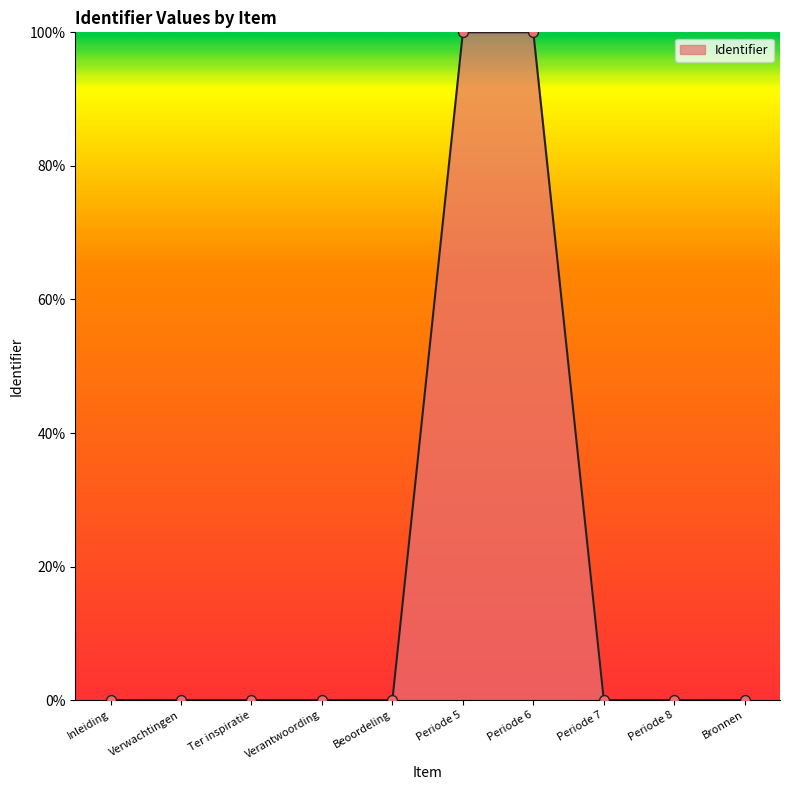

What is the change in value from Beoordeling to Periode 5?

+100.0